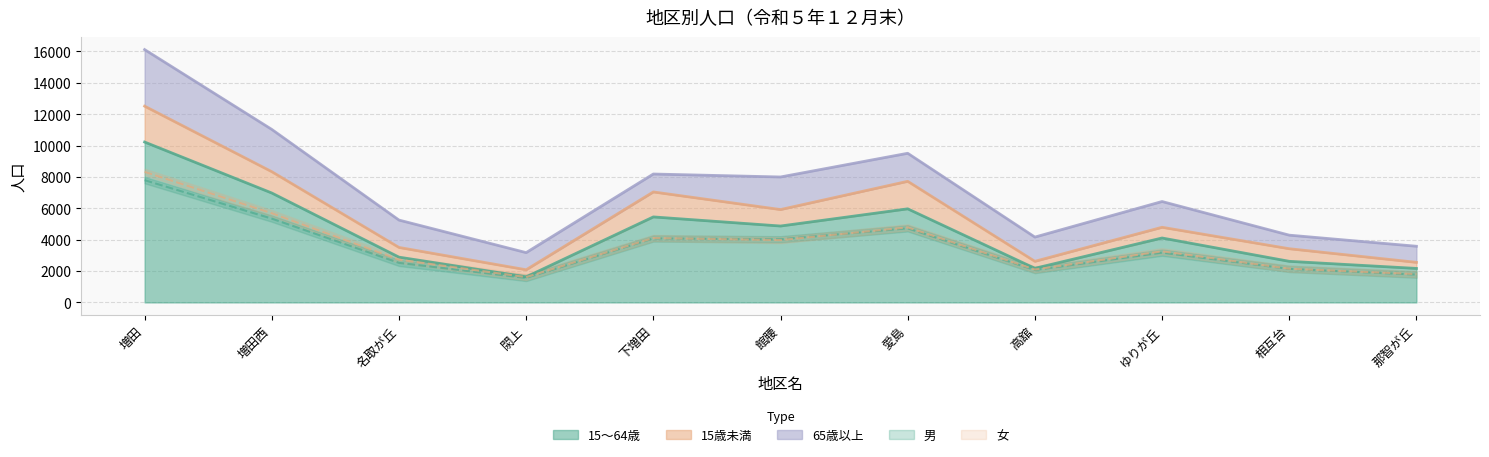

Count the number of categories in the chart.

11